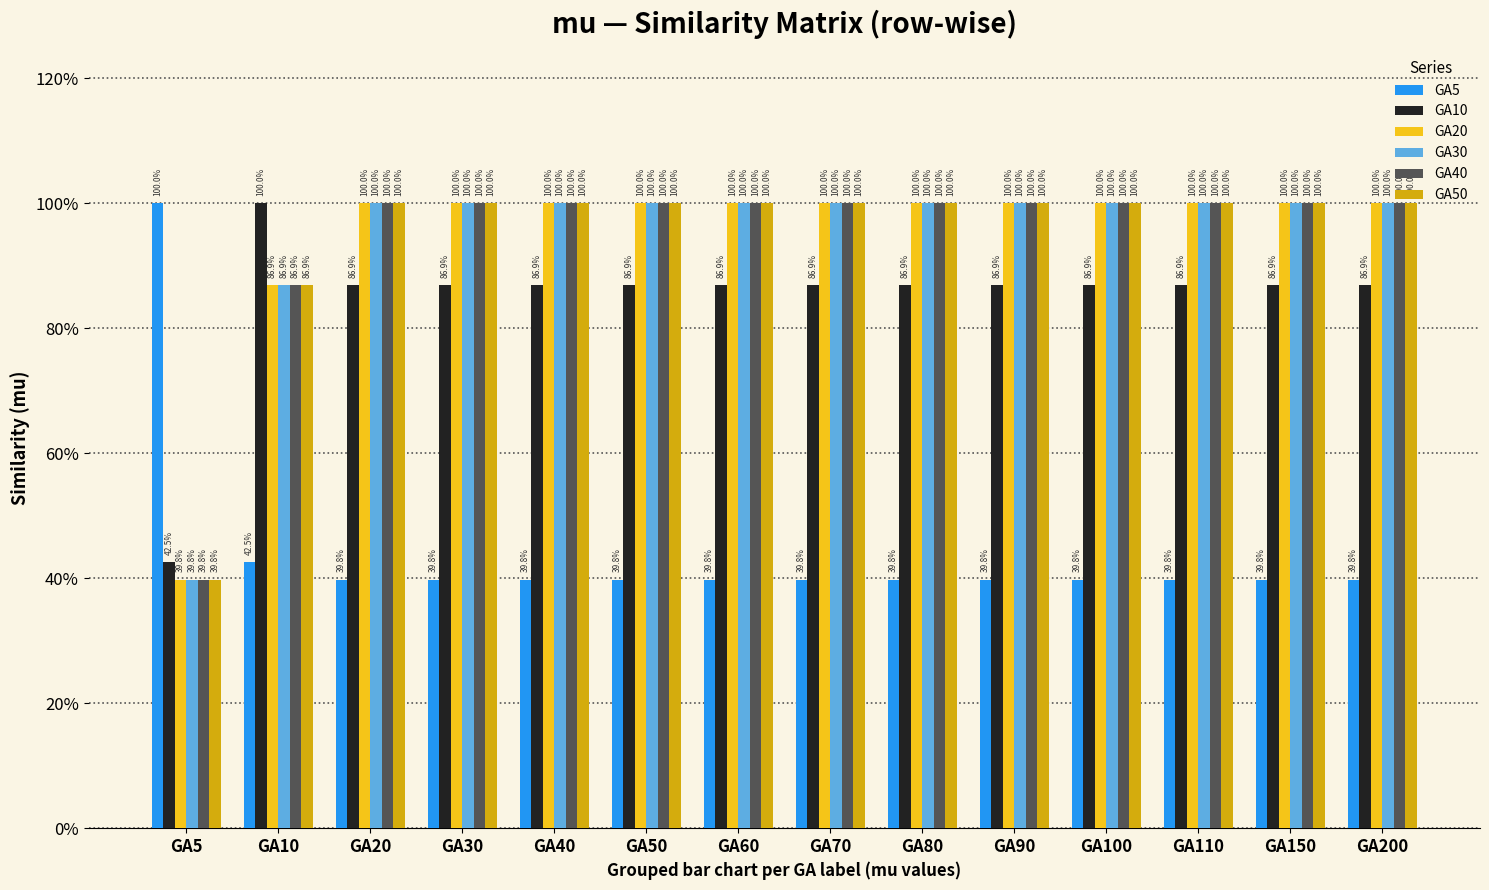

Are the bars horizontal?

No